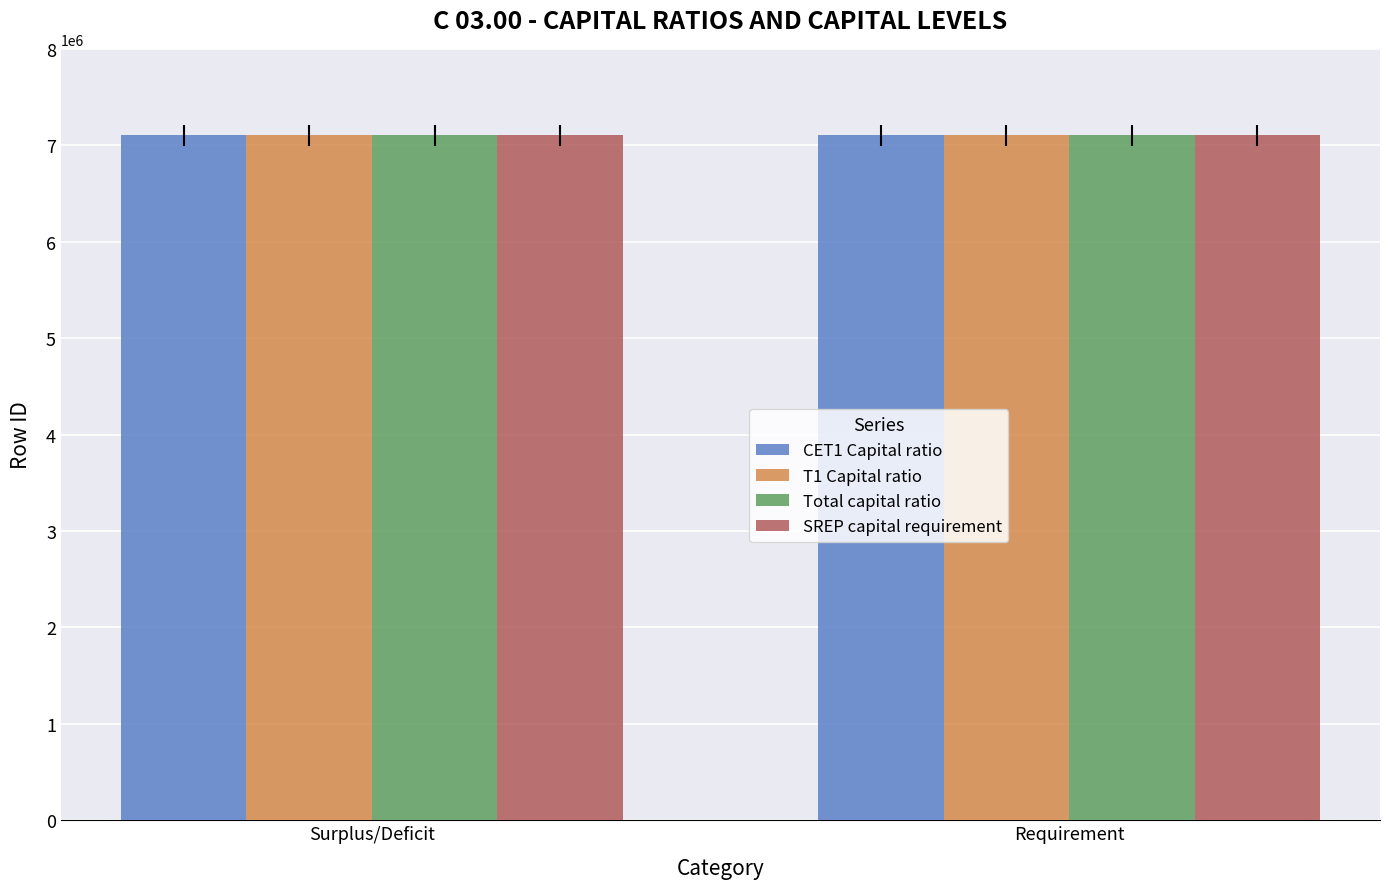

What is the spread (max minus min) of values at Requirement?

140